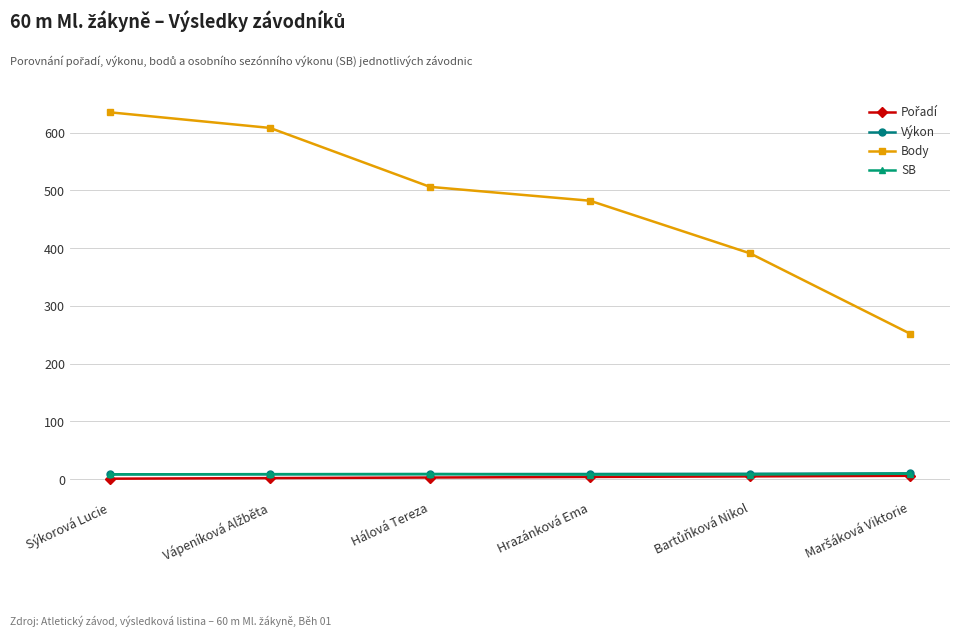

What is the difference between the maximum and second lowest values in the Body series?

244.0